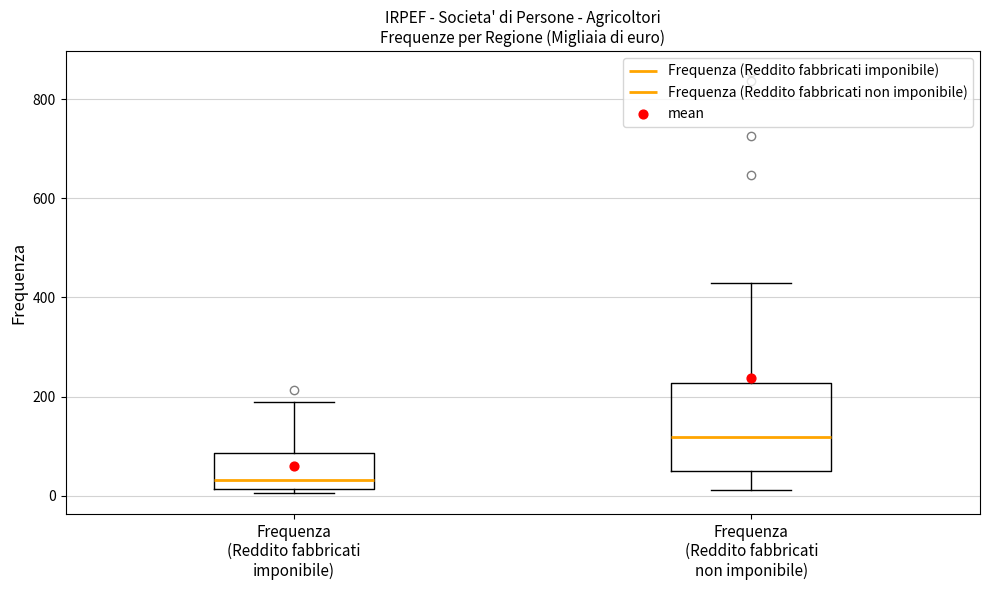

Comparing the boxes themselves (not the whiskers), which one is the tallest?

Frequenza (Reddito fabbricati non imponibile)